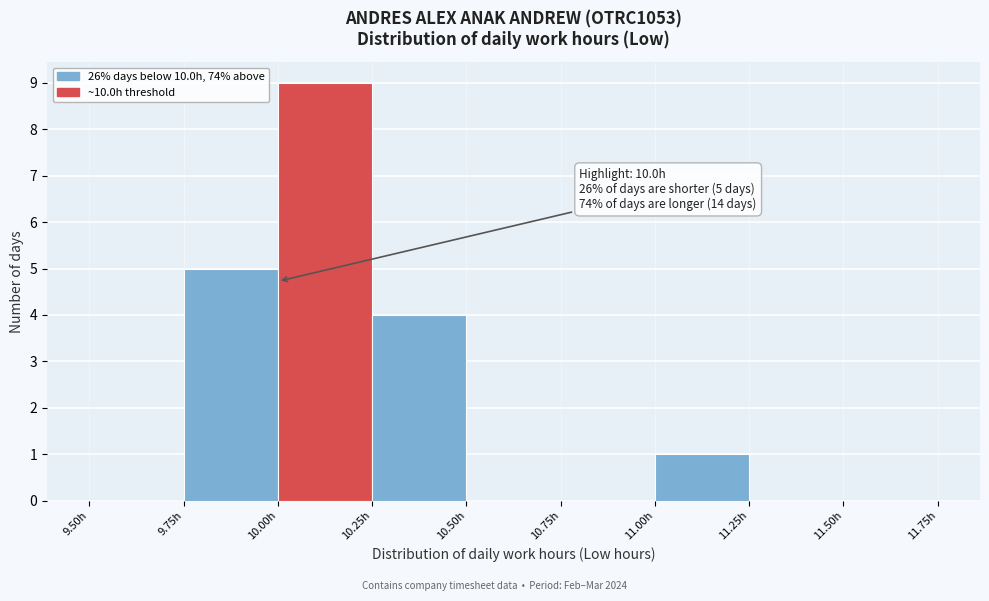

Over which range of the x-axis is the bar tallest?

10.00 to 10.25